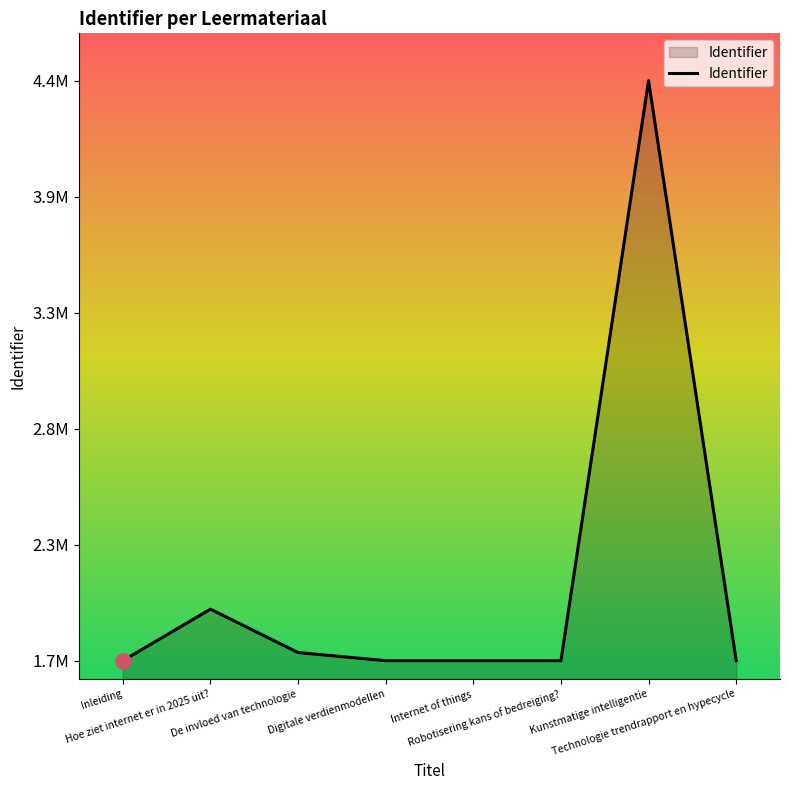

What is the change in value from Hoe ziet internet er in 2025 uit? to Kunstmatige intelligentie?

+2473636